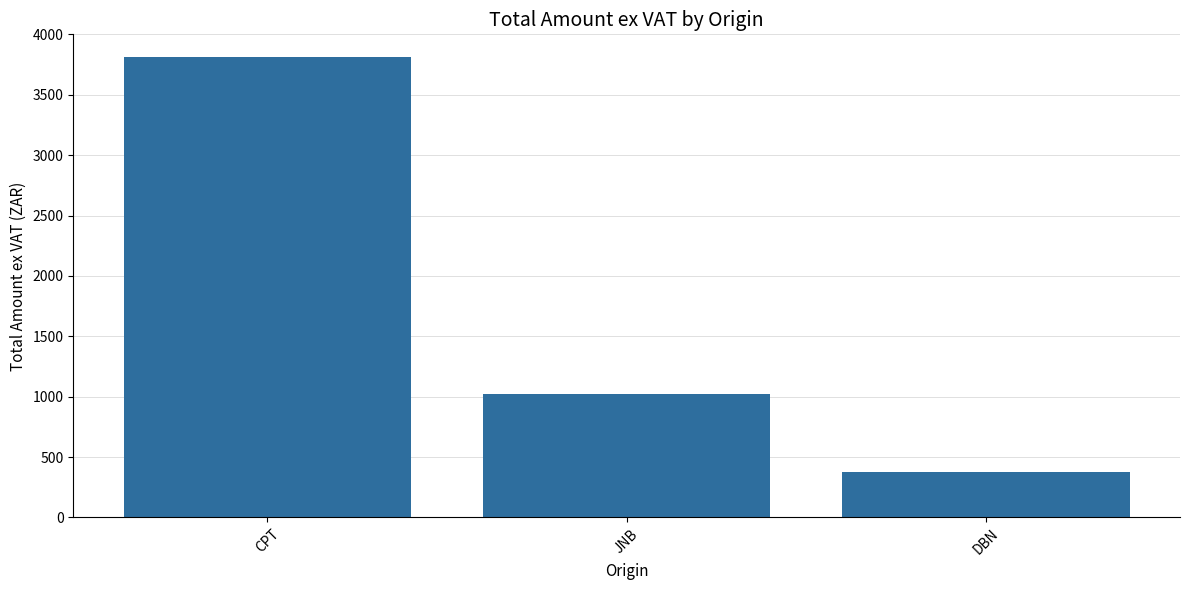

List the labels in order of value, largest first.

CPT, JNB, DBN